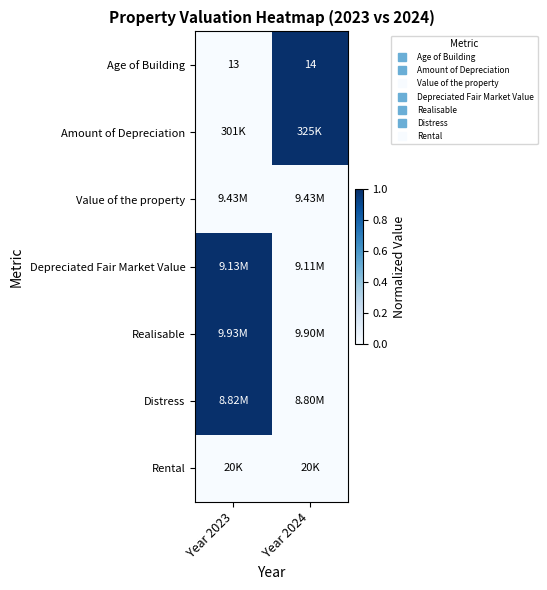

Rank the series at Year 2023 from lowest to highest value.

Age of Building, Amount of Depreciation, Value of the property, Rental, Depreciated Fair Market Value, Realisable, Distress